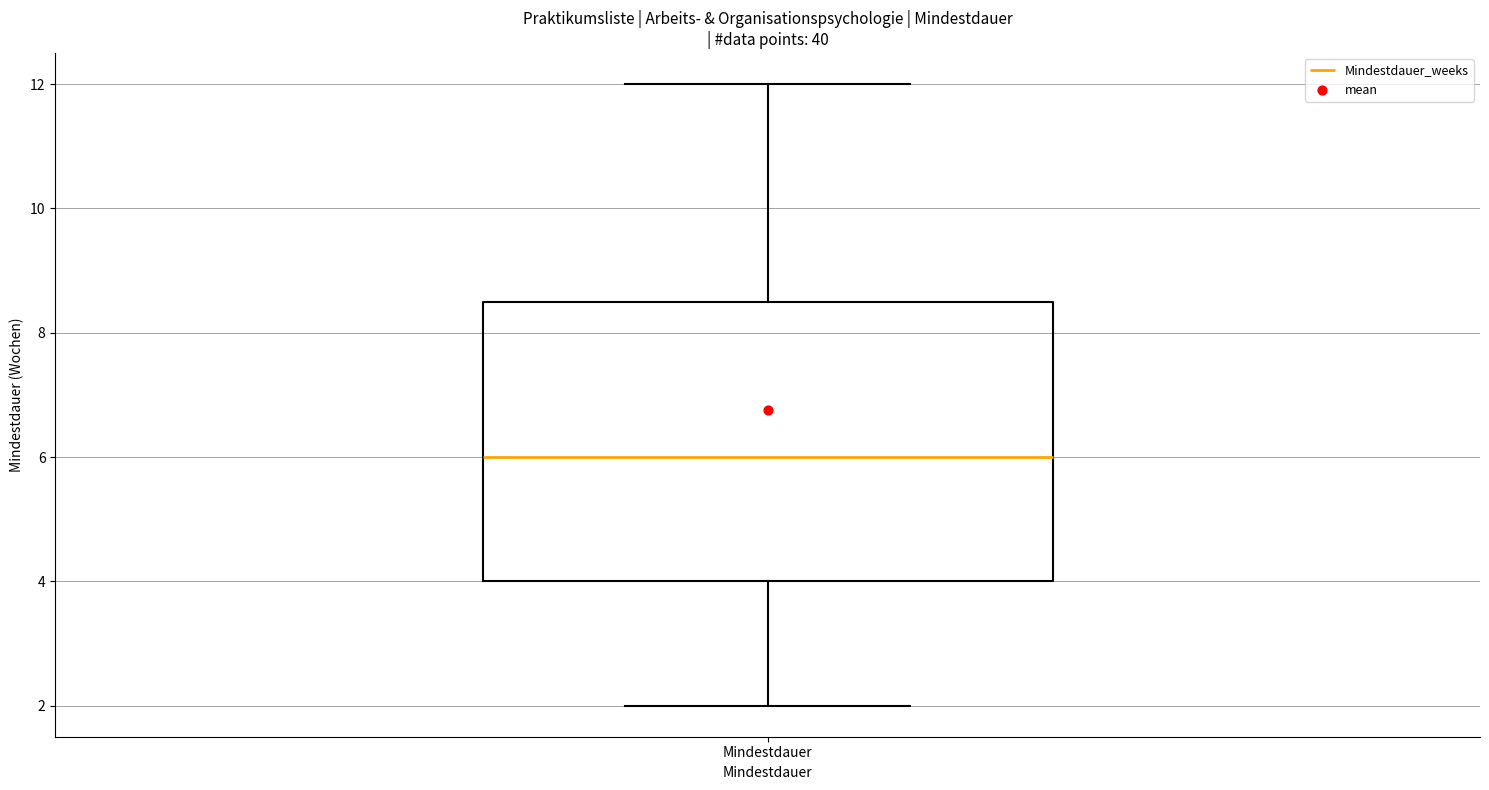

Where does the median line of the box for Mindestdauer sit on the y-axis? The values are not printed on the chart, so give them approximately, as read against the axis.

6.0